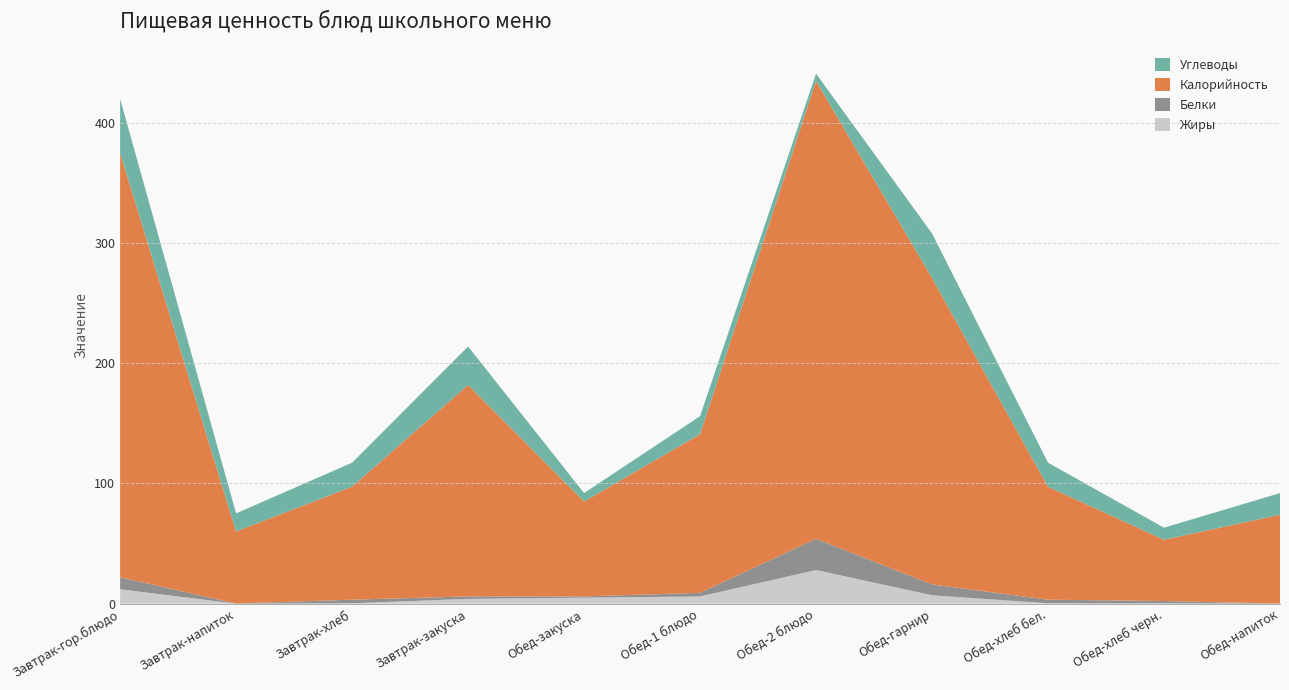

Reading right to left, transcribe all the data shown in this chart.

Калорийность: Обед-напиток=74.0	Обед-хлеб черн.=51.0	Обед-хлеб бел.=94.0	Обед-гарнир=255.0	Обед-2 блюдо=381.0	Обед-1 блюдо=132.0	Обед-закуска=79.0	Завтрак-закуска=176.0	Завтрак-хлеб=94.0	Завтрак-напиток=60.0	Завтрак-гор.блюдо=353.0
Белки: Обед-напиток=0.0	Обед-хлеб черн.=1.9	Обед-хлеб бел.=3.0	Обед-гарнир=9.0	Обед-2 блюдо=26.0	Обед-1 блюдо=3.0	Обед-закуска=1.0	Завтрак-закуска=2.0	Завтрак-хлеб=3.0	Завтрак-напиток=0.1	Завтрак-гор.блюдо=10.0
Жиры: Обед-напиток=0.0	Обед-хлеб черн.=0.3	Обед-хлеб бел.=0.3	Обед-гарнир=7.0	Обед-2 блюдо=28.0	Обед-1 блюдо=6.0	Обед-закуска=5.0	Завтрак-закуска=4.0	Завтрак-хлеб=0.3	Завтрак-напиток=0.0	Завтрак-гор.блюдо=12.0
Углеводы: Обед-напиток=18.0	Обед-хлеб черн.=10.0	Обед-хлеб бел.=20.0	Обед-гарнир=37.0	Обед-2 блюдо=6.0	Обед-1 блюдо=15.0	Обед-закуска=7.0	Завтрак-закуска=32.0	Завтрак-хлеб=20.0	Завтрак-напиток=15.0	Завтрак-гор.блюдо=45.0